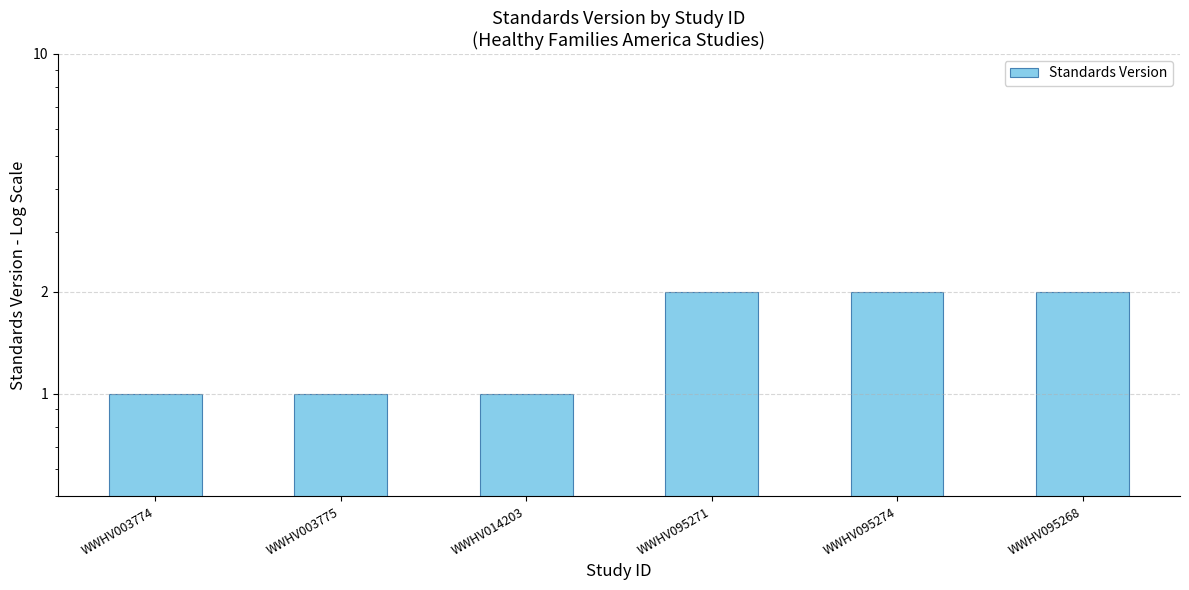

Is it true that the value at WWHV095274 is 2?

True